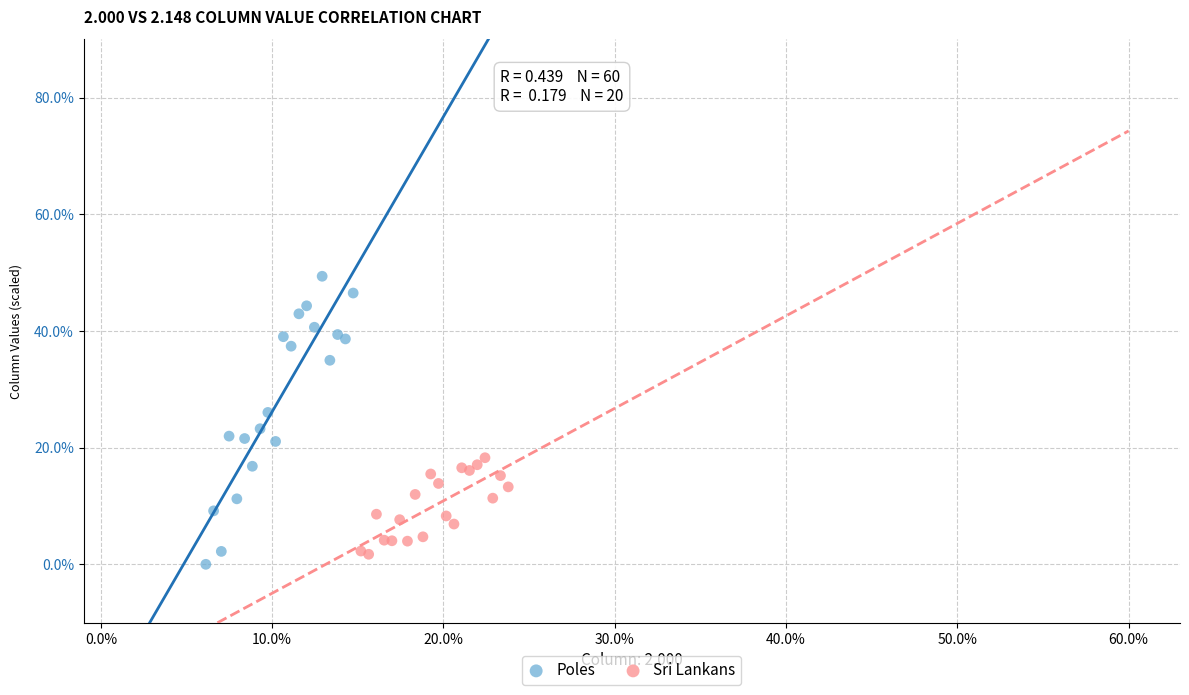

Which series reaches the maximum Y coordinate?

Poles